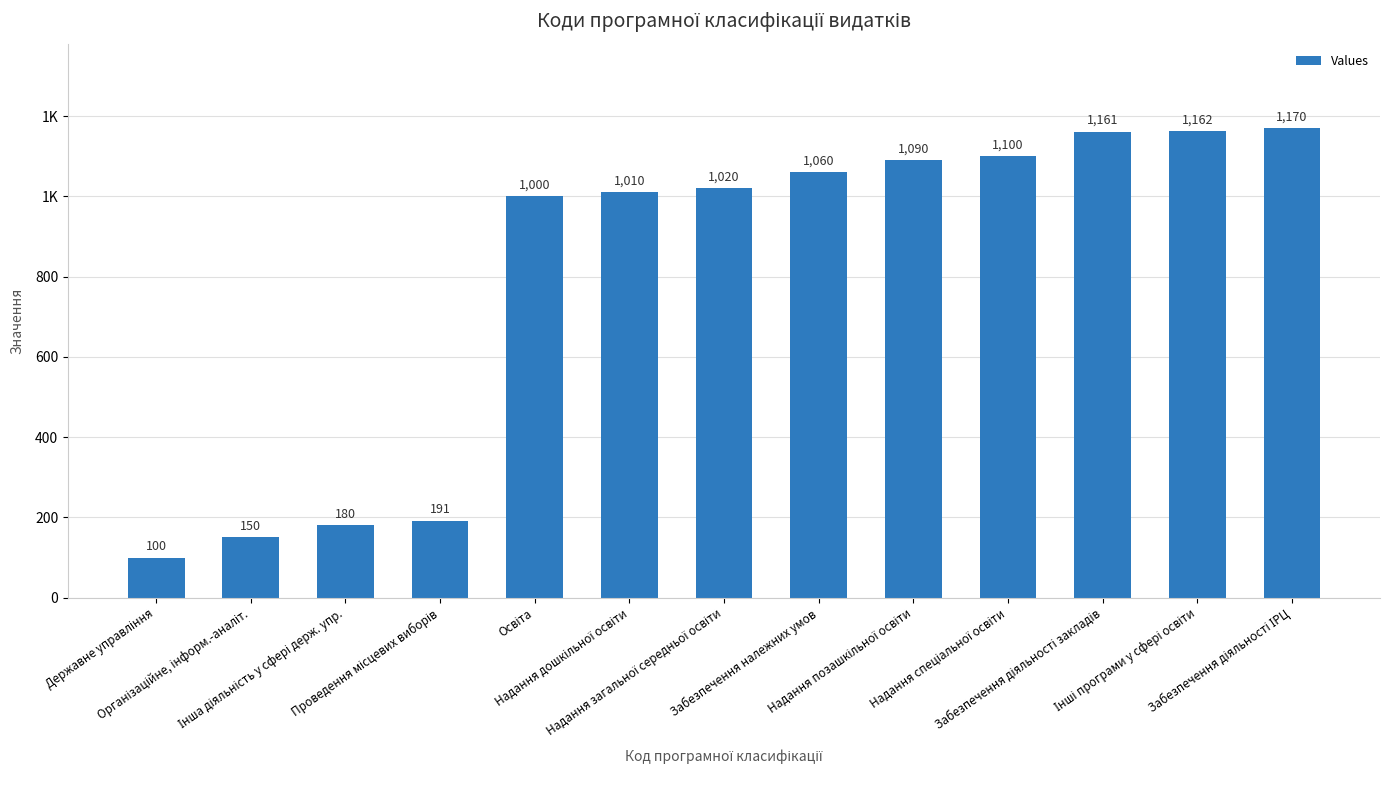

Which category has the lowest value across all series?

Державне управління